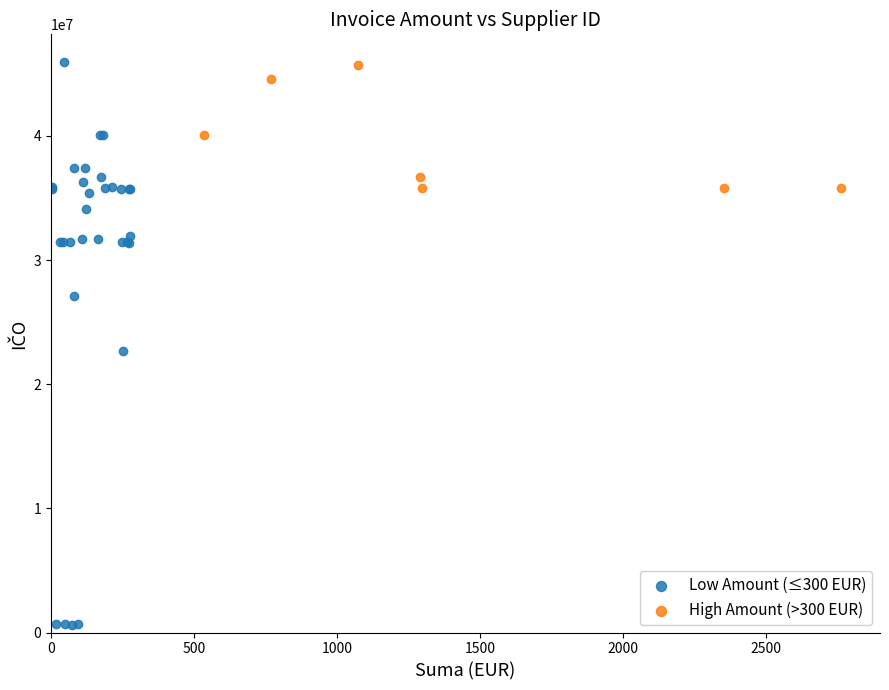

Which series reaches the minimum Y coordinate?

Low Amount (≤300 EUR)